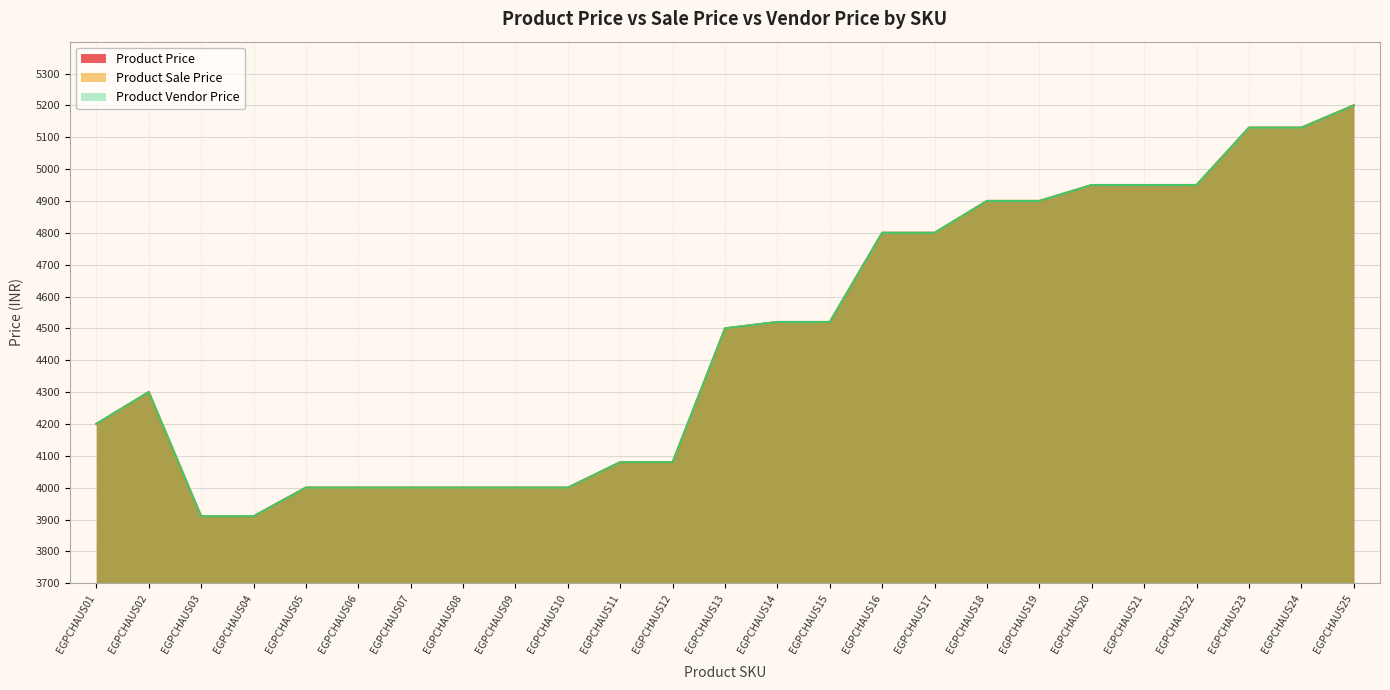

Where is Product Vendor Price nearest to the value 4555?

EGPCHAUS14